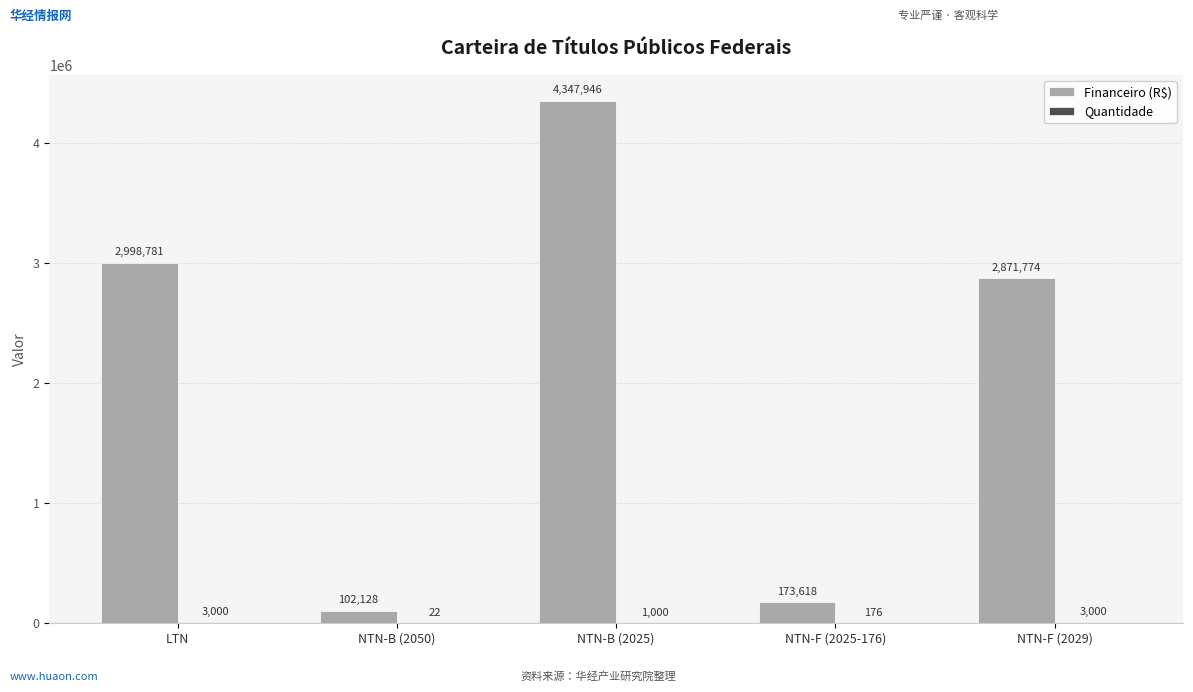

What is the spread (max minus min) of values at NTN-F (2029)?

2868773.7